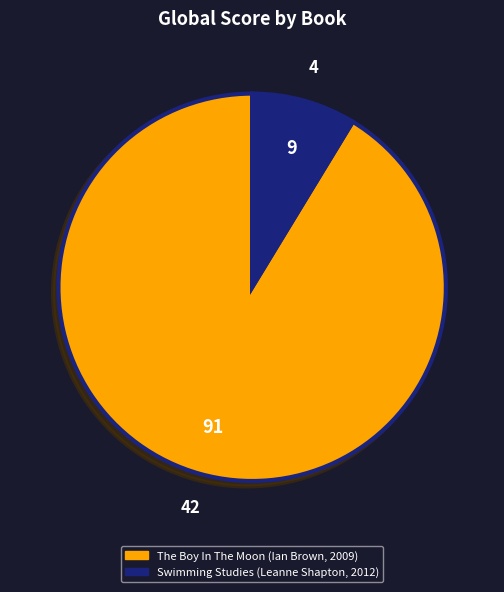

How many segments does this pie chart have?

2